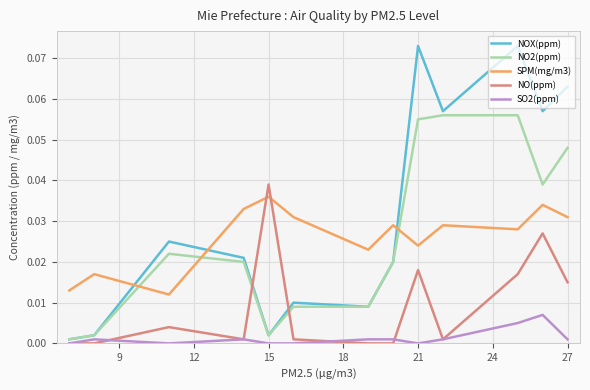

Which series ends up on top after the final intersection of NO2(ppm) and SPM(mg/m3)?

NO2(ppm)